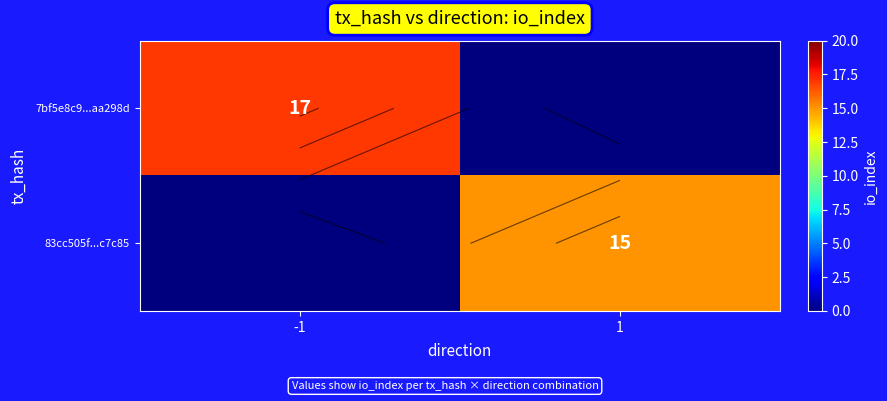

What is the difference between the maximum and minimum values in the 7bf5e8c9...aa298d series?

17